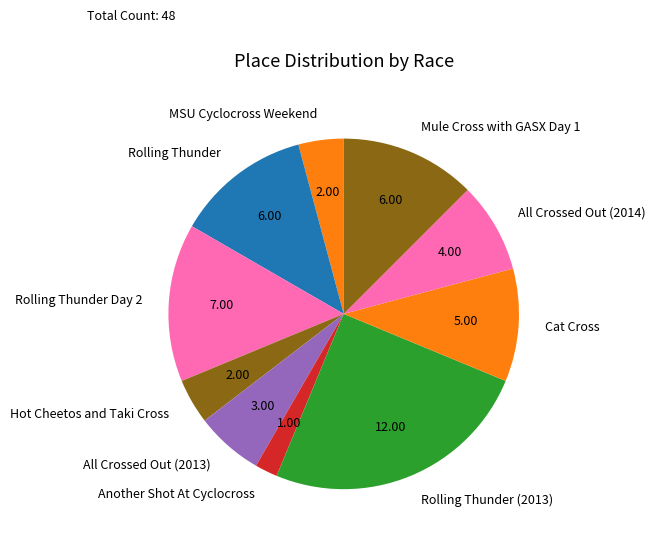

Which category has the smallest portion of the pie?

Another Shot At Cyclocross